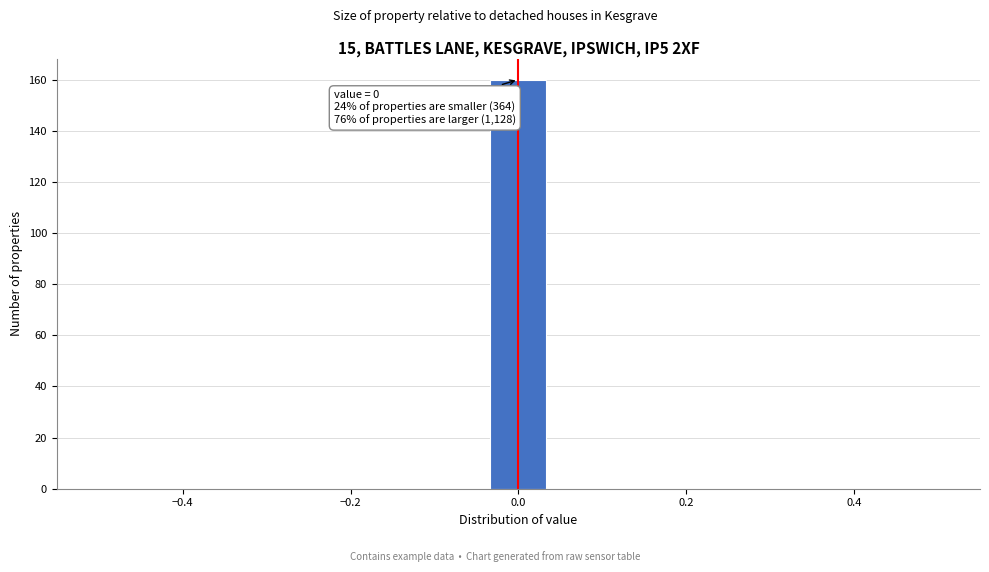

Read against the x-axis, roughly where is the centre of the tallest bar?

0.00